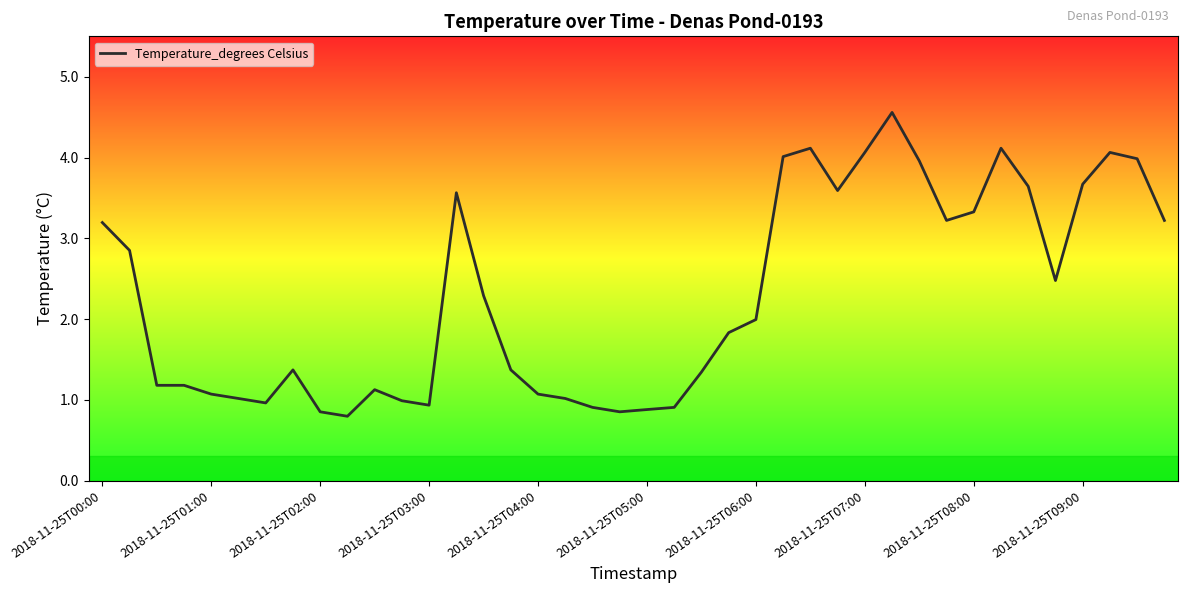

What is the average value?

2.3